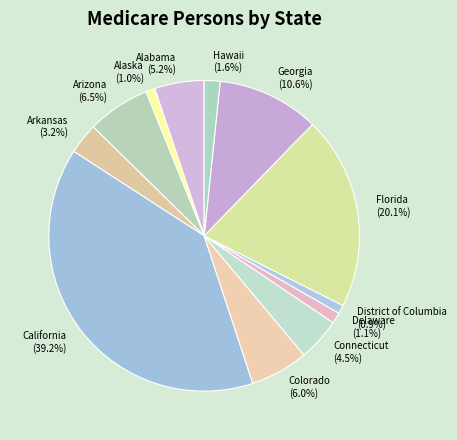

Between Arkansas and Florida, which is larger?

Florida